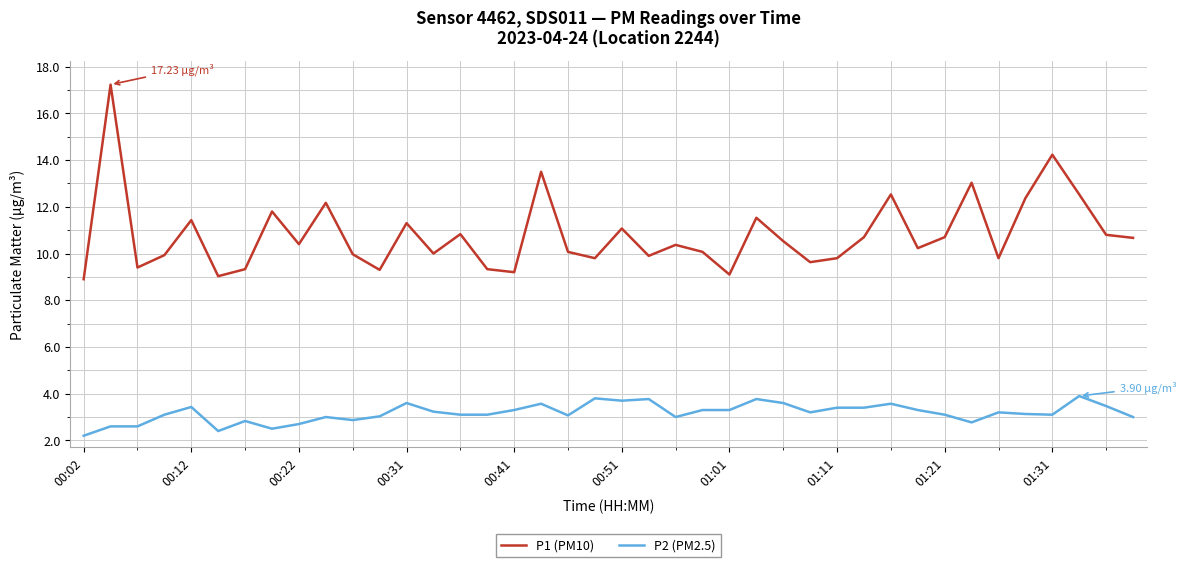

What is the difference between the second highest and minimum values in the P1 (PM10) series?

5.3